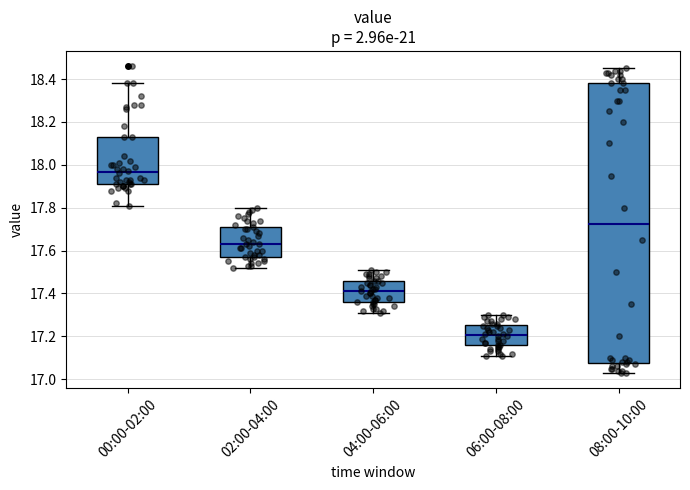

Reading left to right, transcribe this box plot: for each box, give where its median line is, the range the box spans, and where its two whiskers end, as read against the y-axis. The values are not printed on the chart, so give them approximately, as read against the axis.

00:00-02:00: median 17.96, box 17.92 to 18.14, whiskers 17.82 to 18.38
02:00-04:00: median 17.64, box 17.58 to 17.72, whiskers 17.52 to 17.80
04:00-06:00: median 17.42, box 17.36 to 17.46, whiskers 17.32 to 17.52
06:00-08:00: median 17.20, box 17.16 to 17.26, whiskers 17.12 to 17.30
08:00-10:00: median 17.72, box 17.08 to 18.38, whiskers 17.04 to 18.46